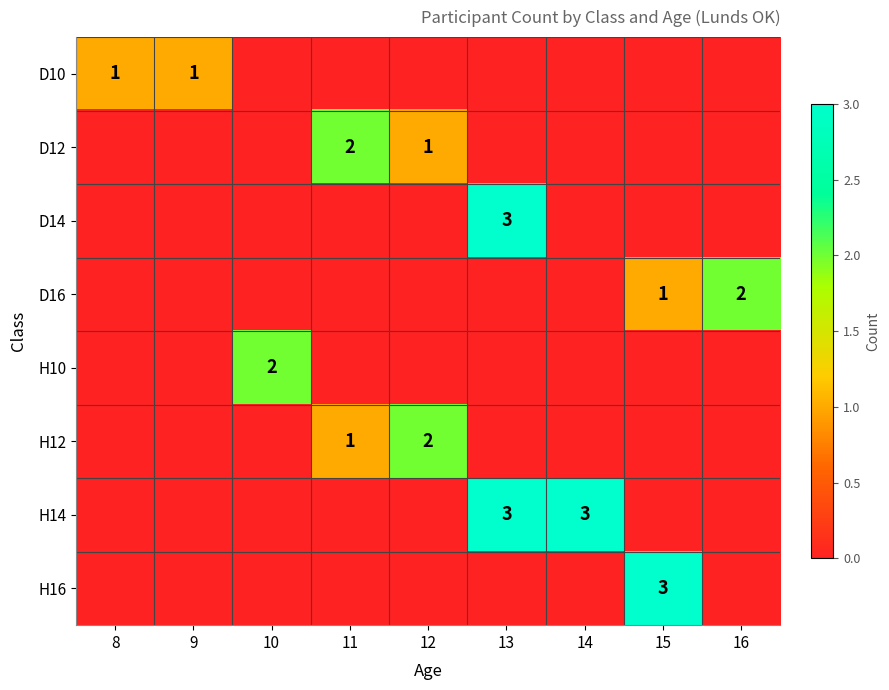

Which category has the highest value across all series?

13